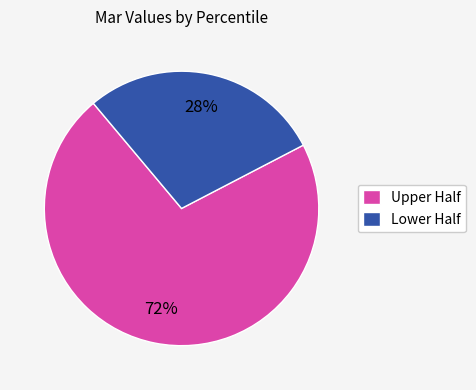

How many slices are in this pie chart?

2